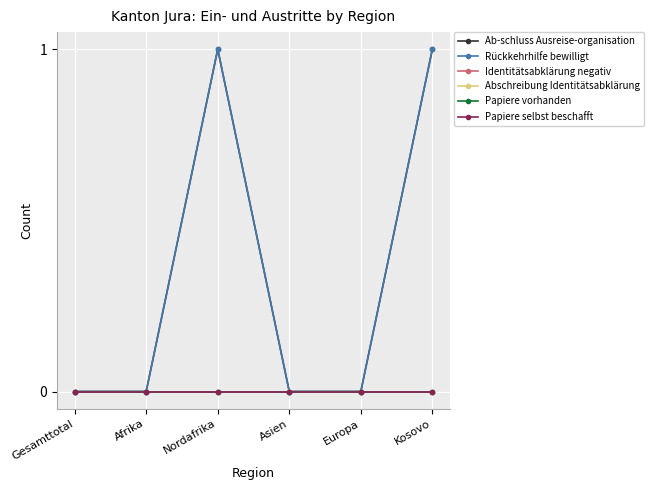

At how many categories does at least one series exceed 0?

2